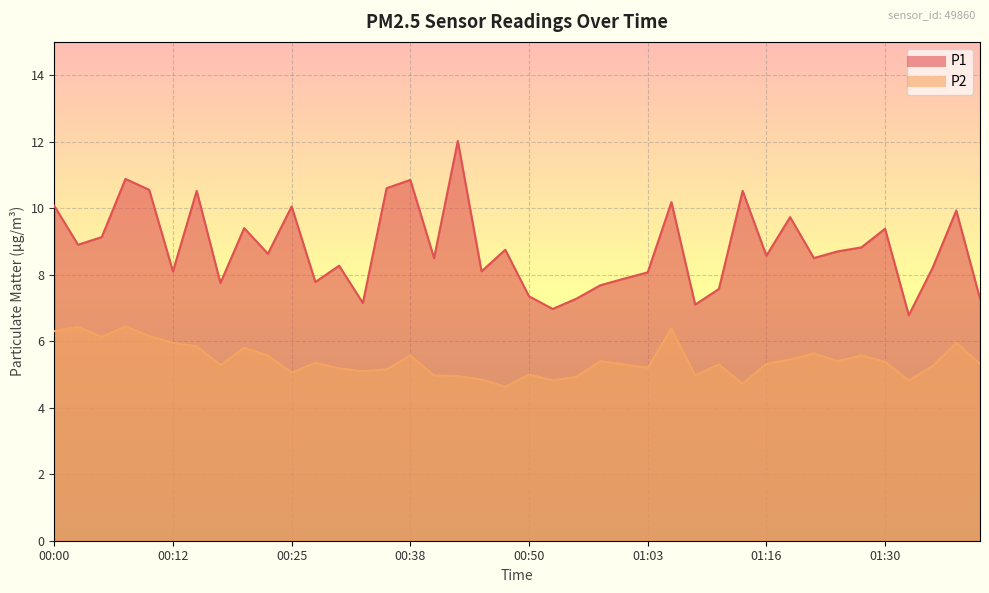

At which label does P1 first exceed 8?

00:00